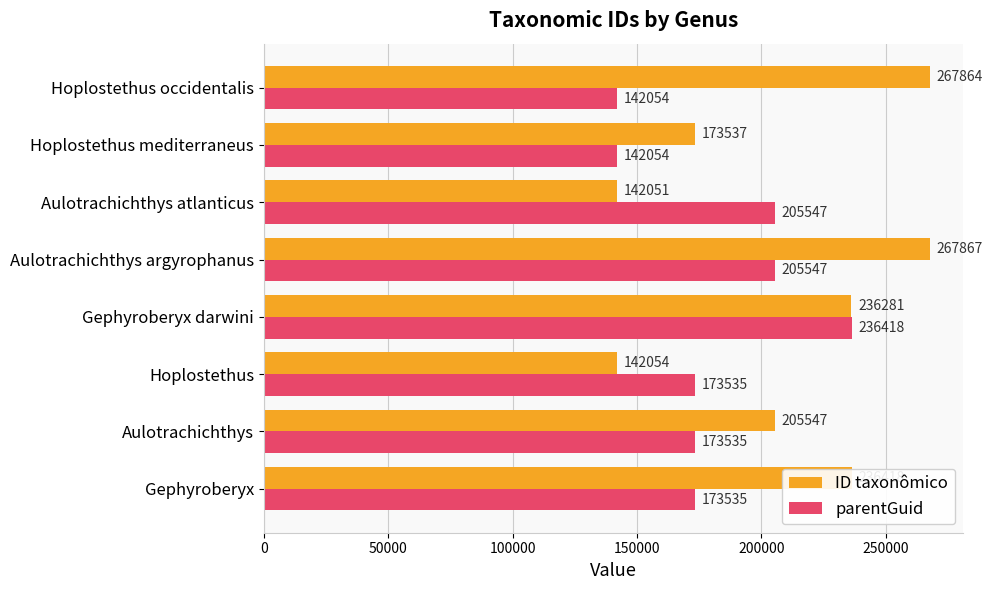

Rank the series by their average value, from highest to lowest.

ID taxonômico, parentGuid